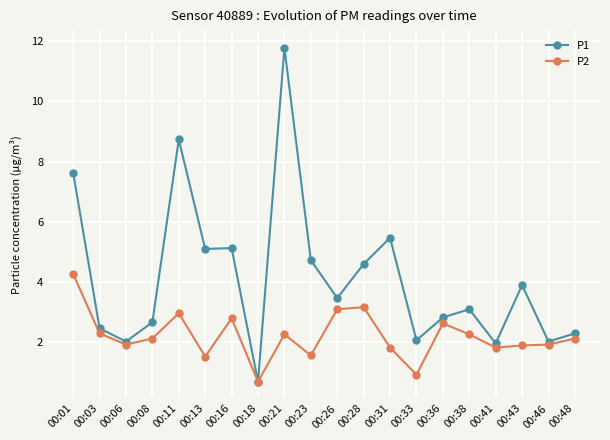

At how many categories does at least one series exceed 5?

6